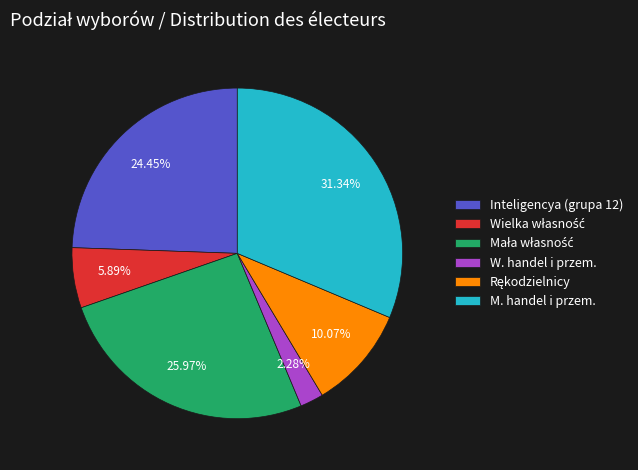

Combined, do W. handel i przem. and M. handel i przem. account for over 50%?

No